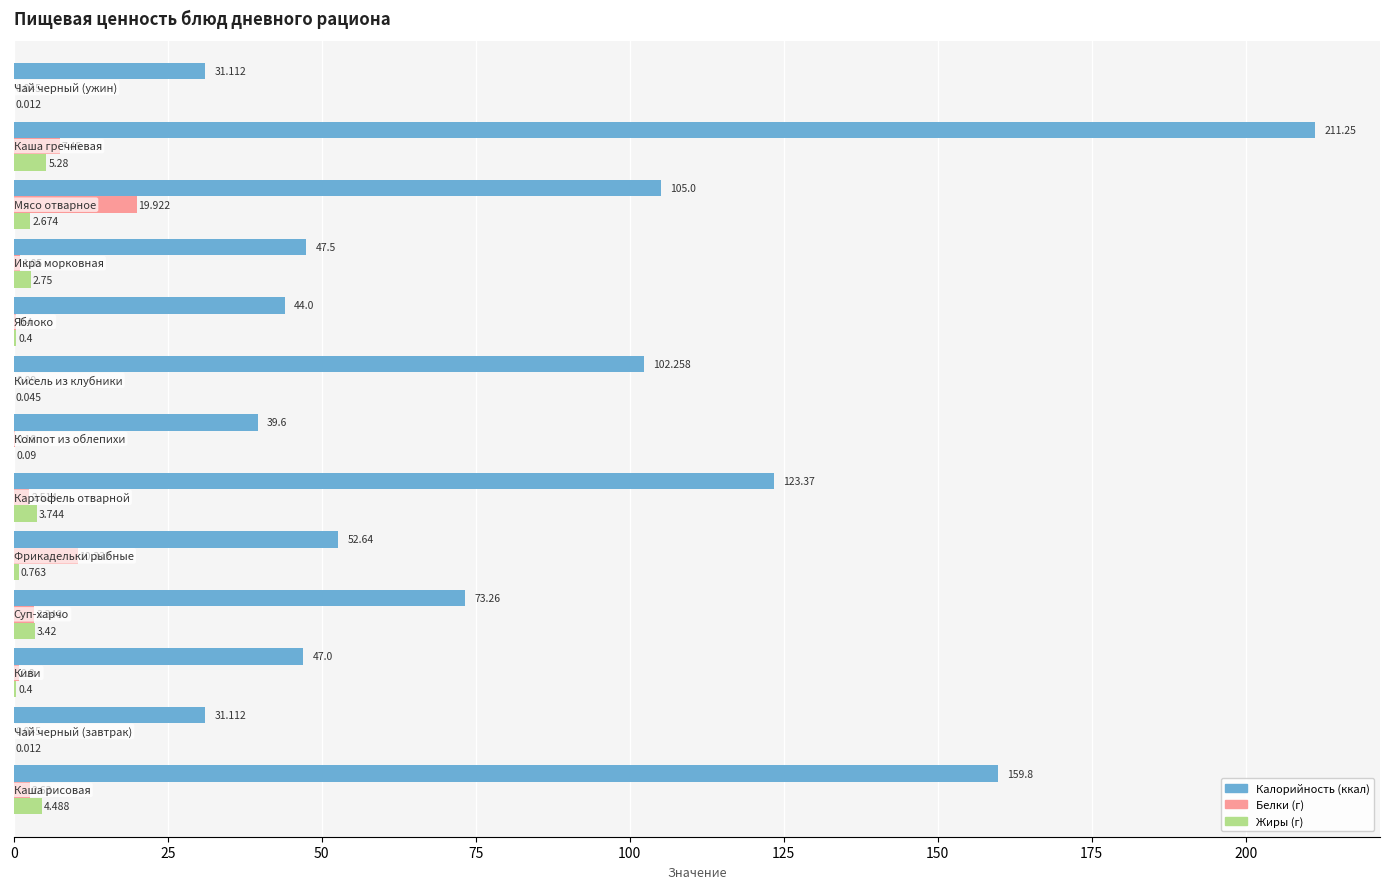

Count the number of categories in the chart.

13